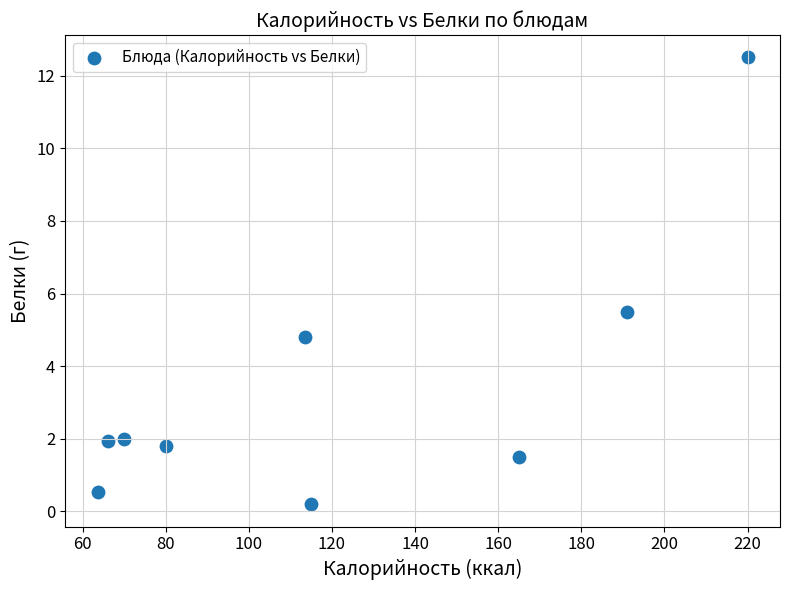

What is the average Y value?

3.4